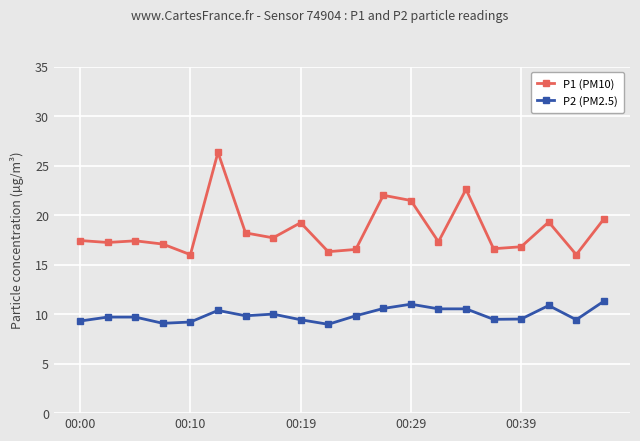

Which series has the largest total across all categories?

P1 (PM10)